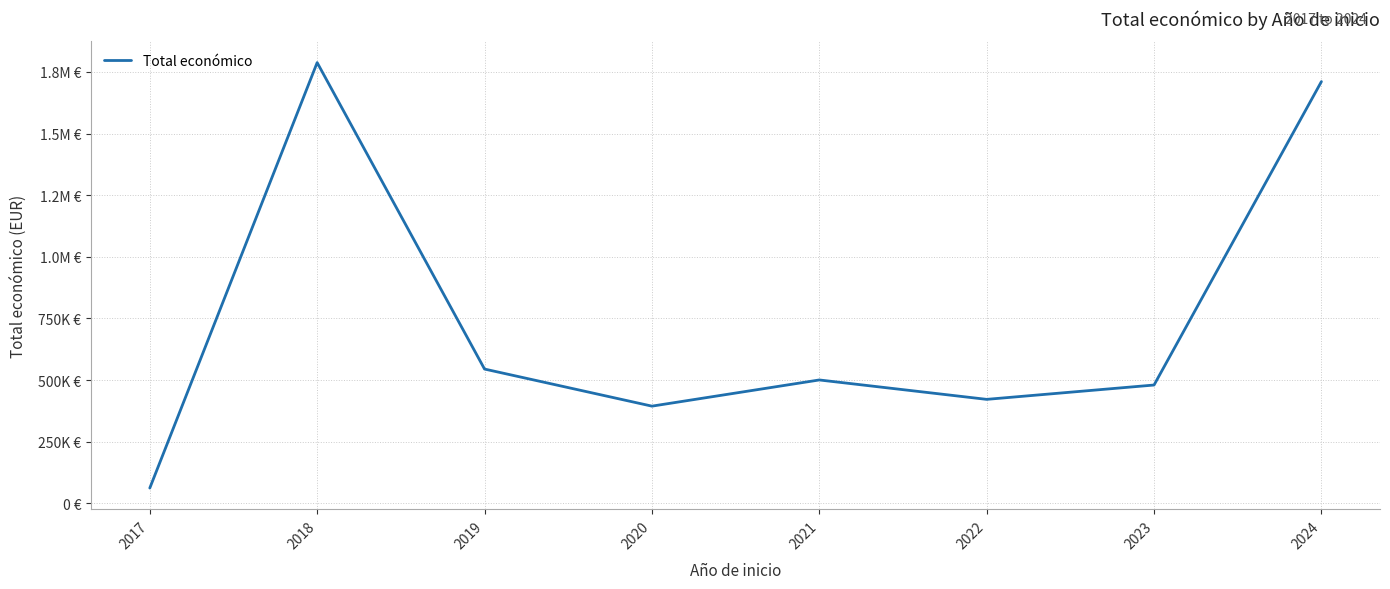

What is the difference between the maximum and second lowest values?

1393653.1